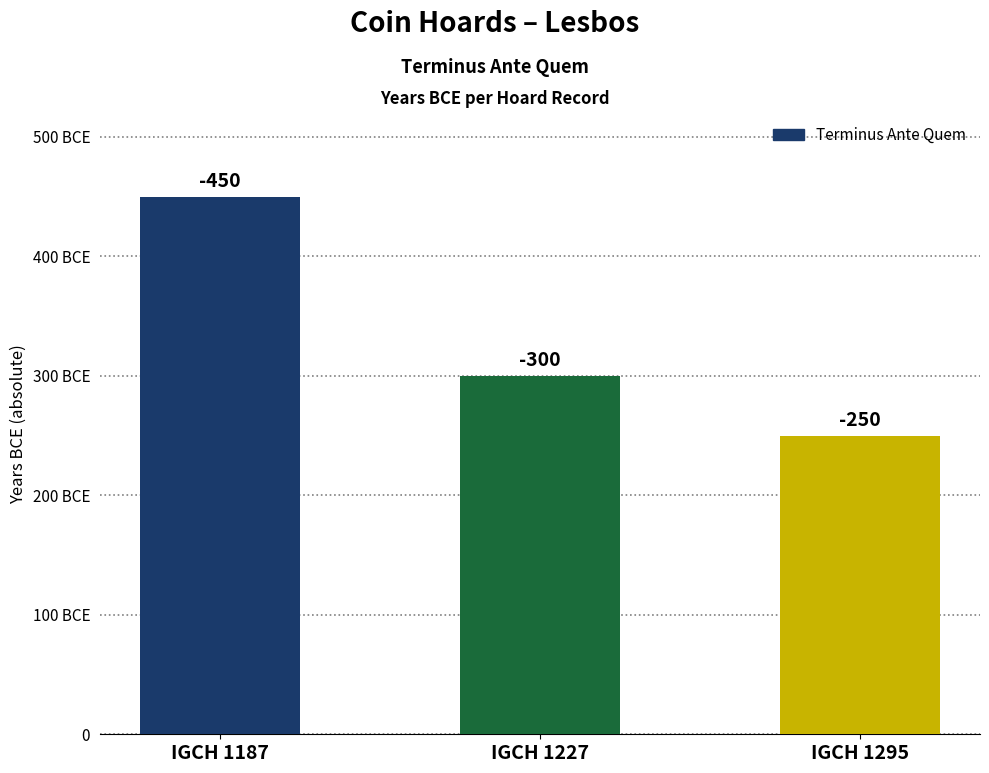

Does the chart contain any negative values?

No